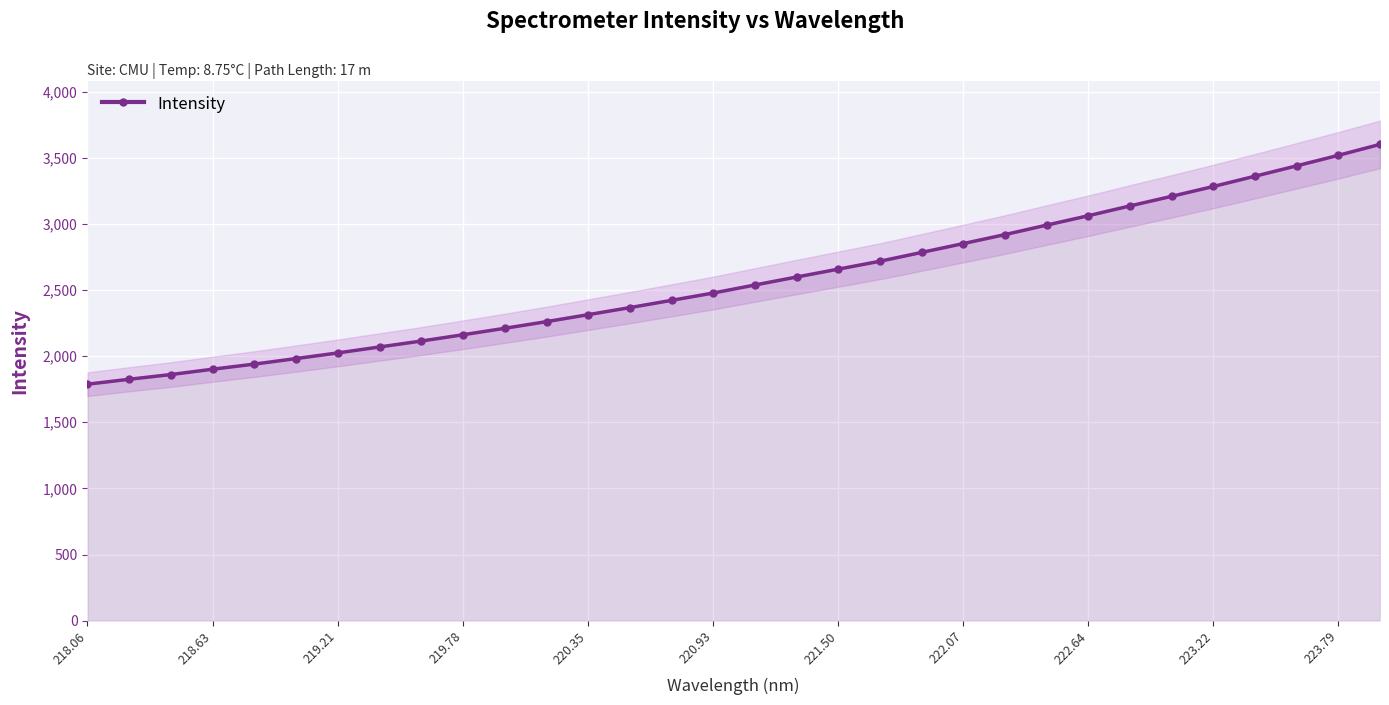

The value of Intensity at 218.63 is 3402.6. True or false?

False